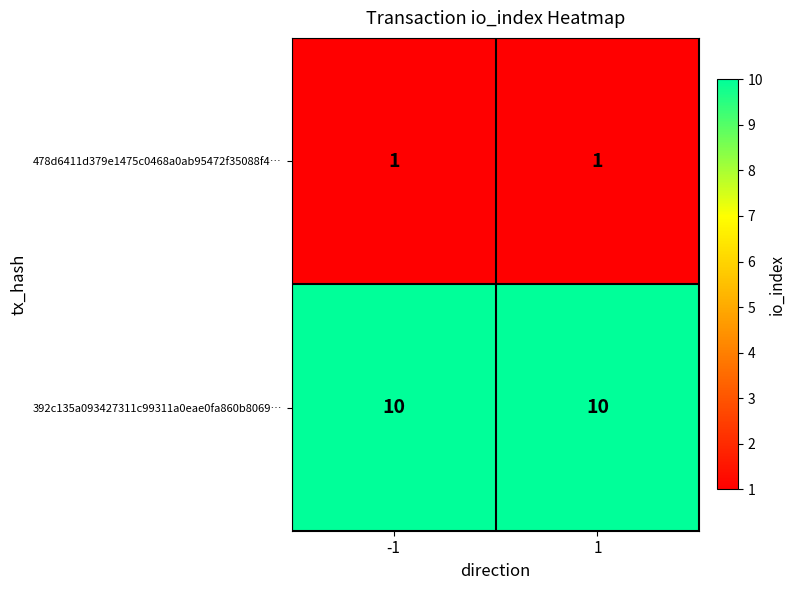

Is it true that 392c135a093427311c99311a0eae0fa860b8069… equals 10 at -1?

True